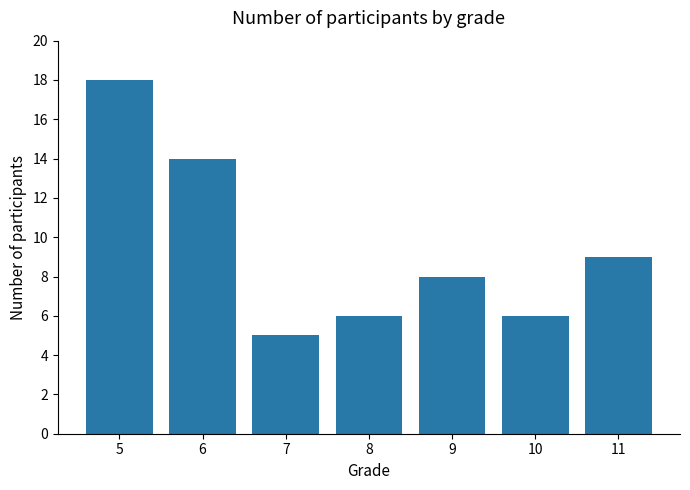

Which has a higher value, 9 or 7?

9